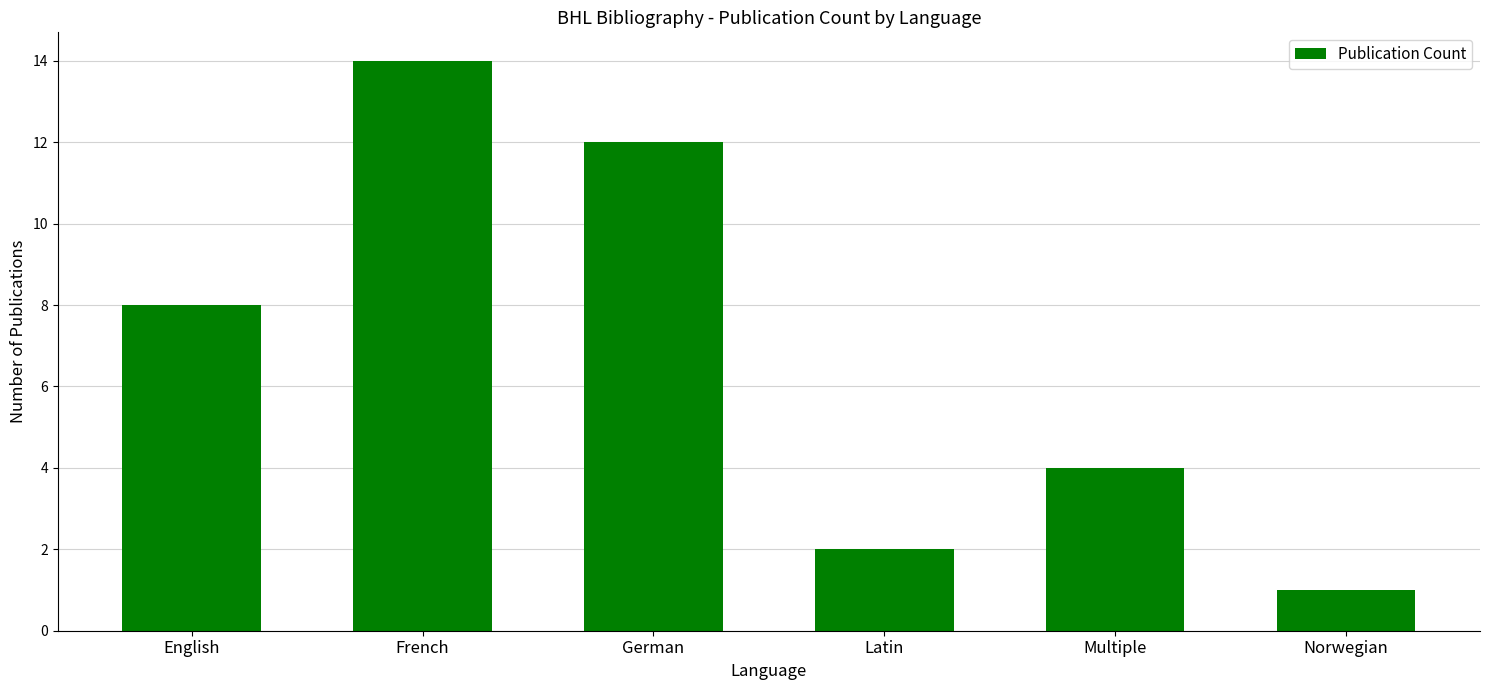

What is the average value?

7